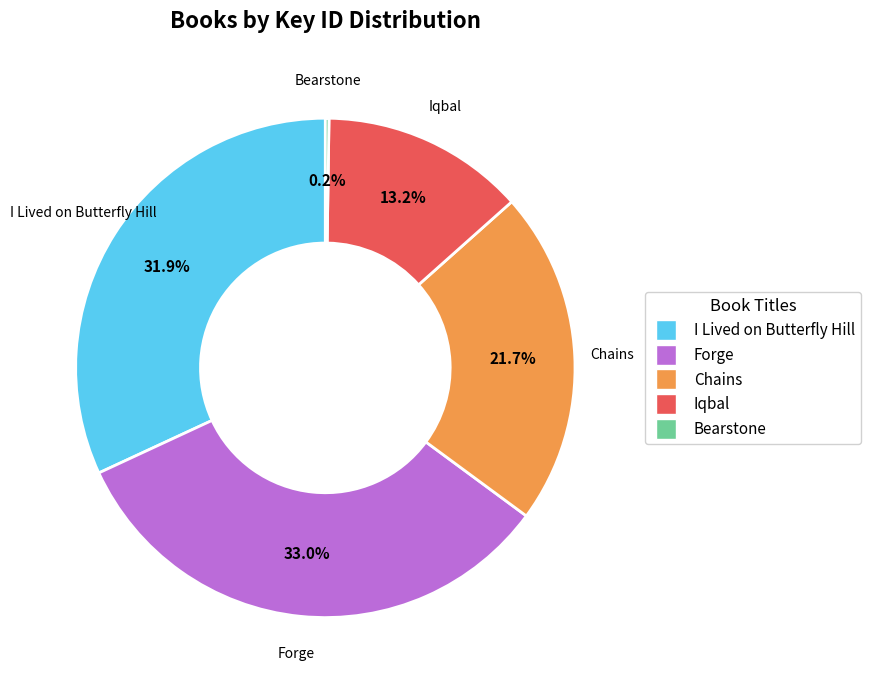

The Forge slice represents 33% of the pie. True or false?

True